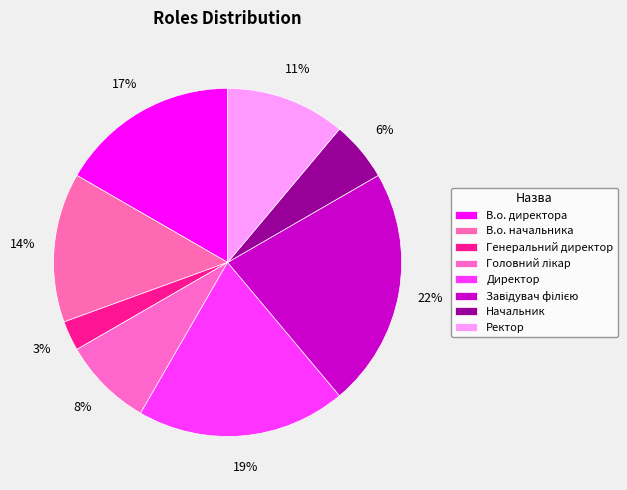

How much of the chart is everything except Начальник?

94.4%